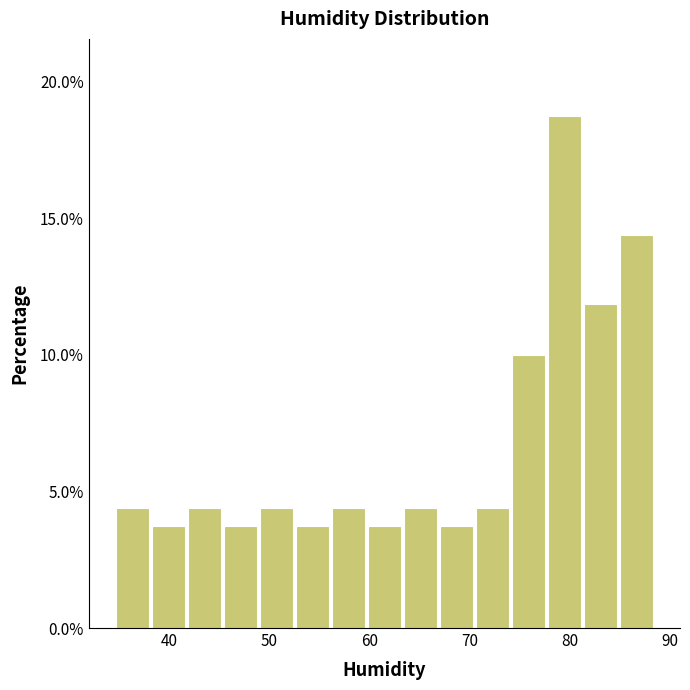

Around what value on the x-axis is the tallest bar? Give the approximate position of its centre, as read against the axis.

79